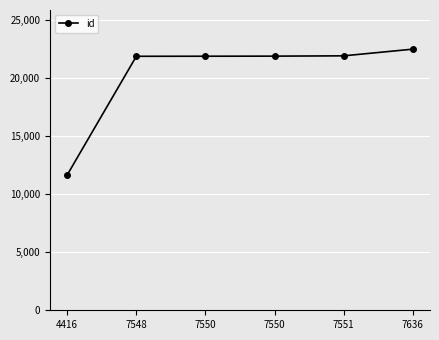

Does the chart have visible grid lines?

Yes